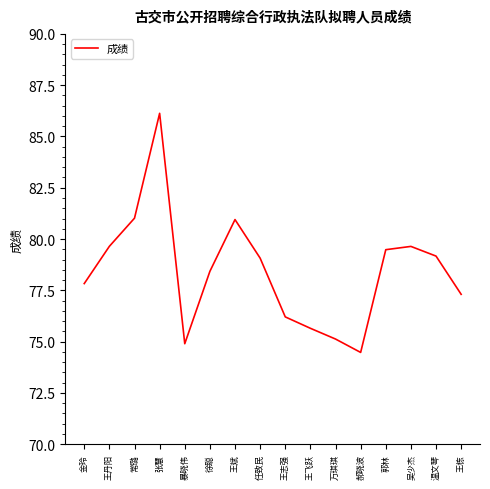

What is the difference between the maximum and minimum values?

11.7